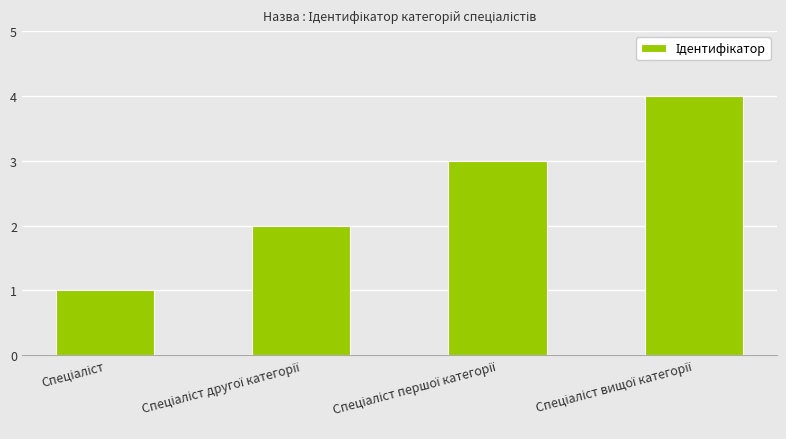

Are the bars horizontal?

No